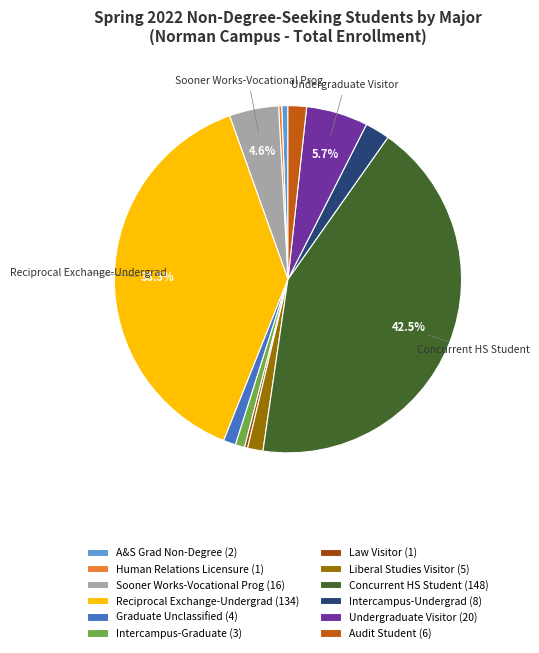

To the nearest percent, what percentage of the pie is A&S Grad Non-Degree?

1%